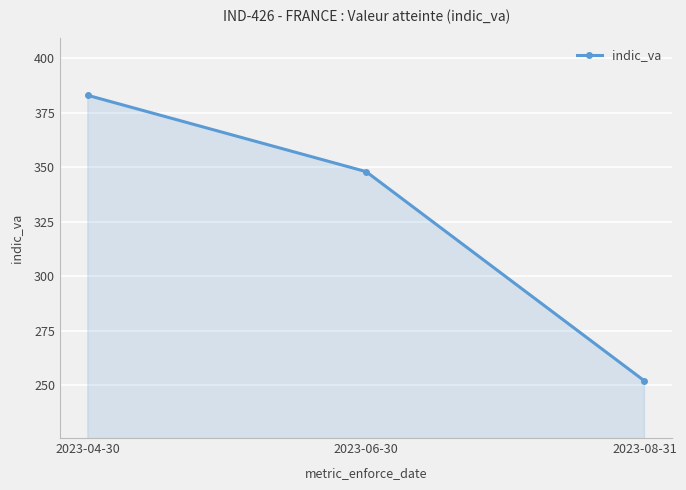

Rank the categories by value from highest to lowest.

2023-04-30, 2023-06-30, 2023-08-31